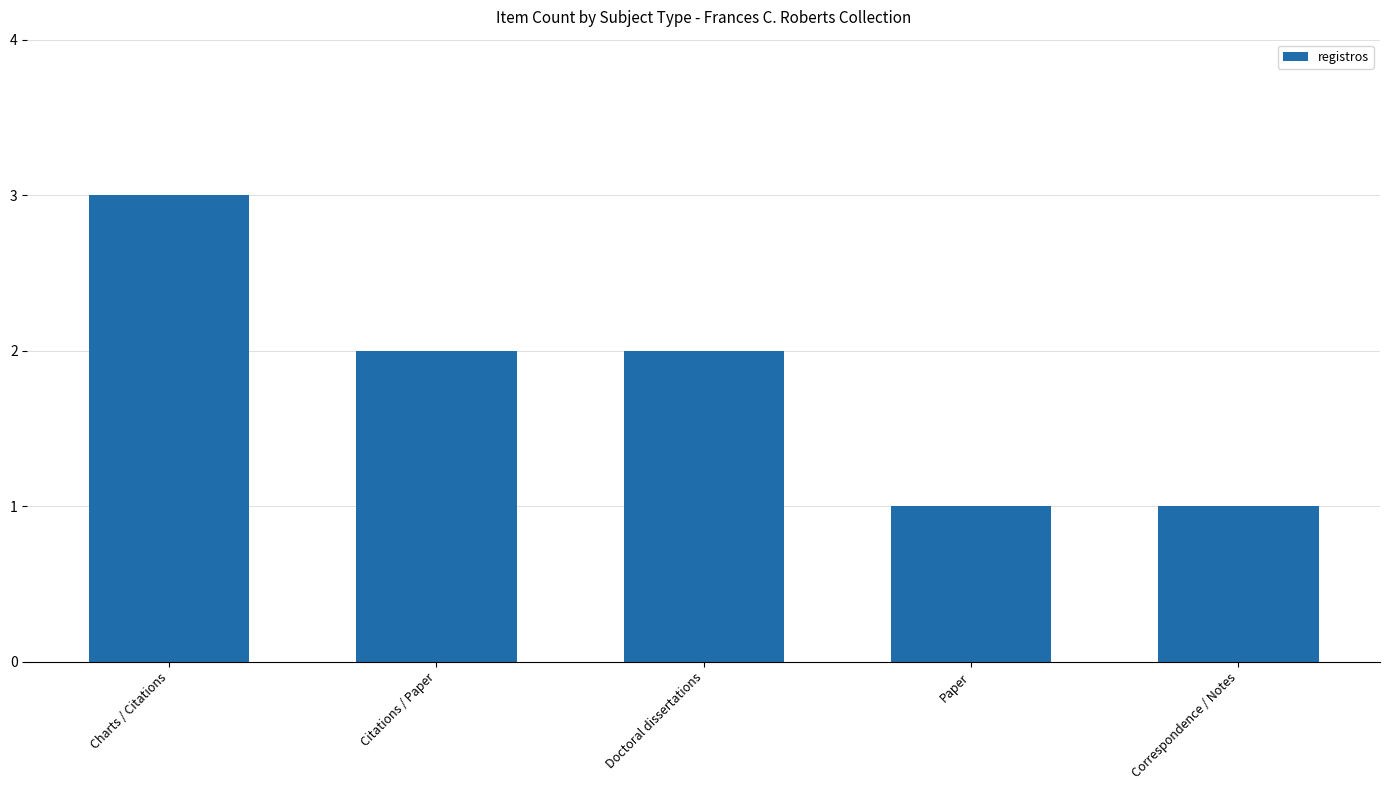

What is the sum of all values?

9